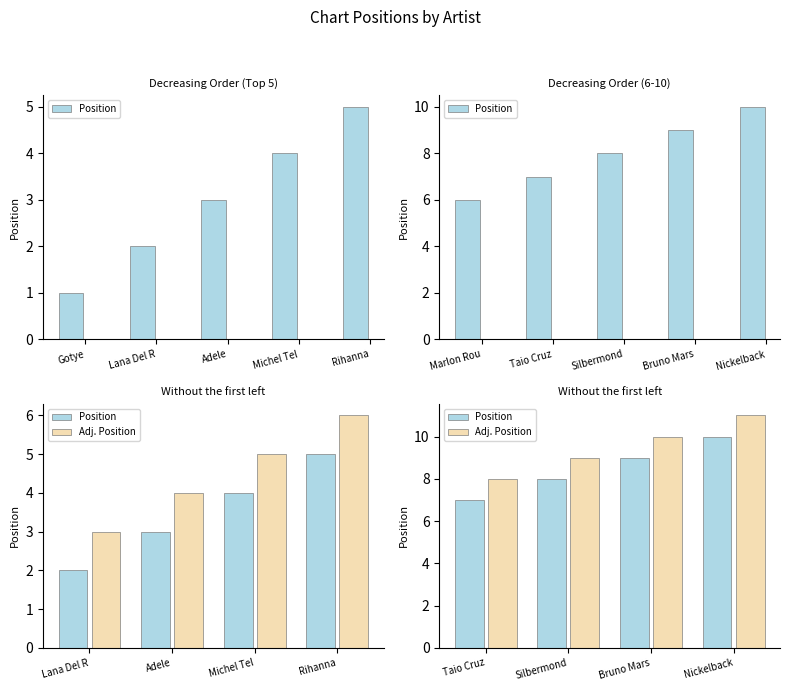

What is the difference between the highest and lowest values at Silbermond?

1